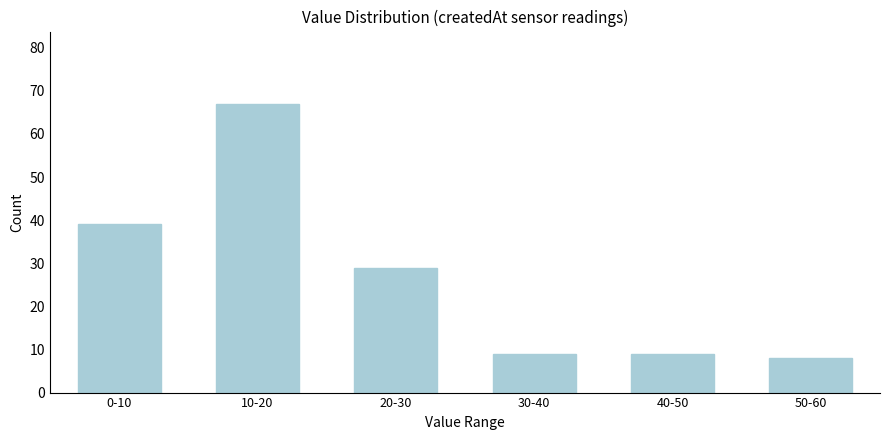

Reading left to right, transcribe all the data shown in this chart.

0-10=39	10-20=67	20-30=29	30-40=9	40-50=9	50-60=8